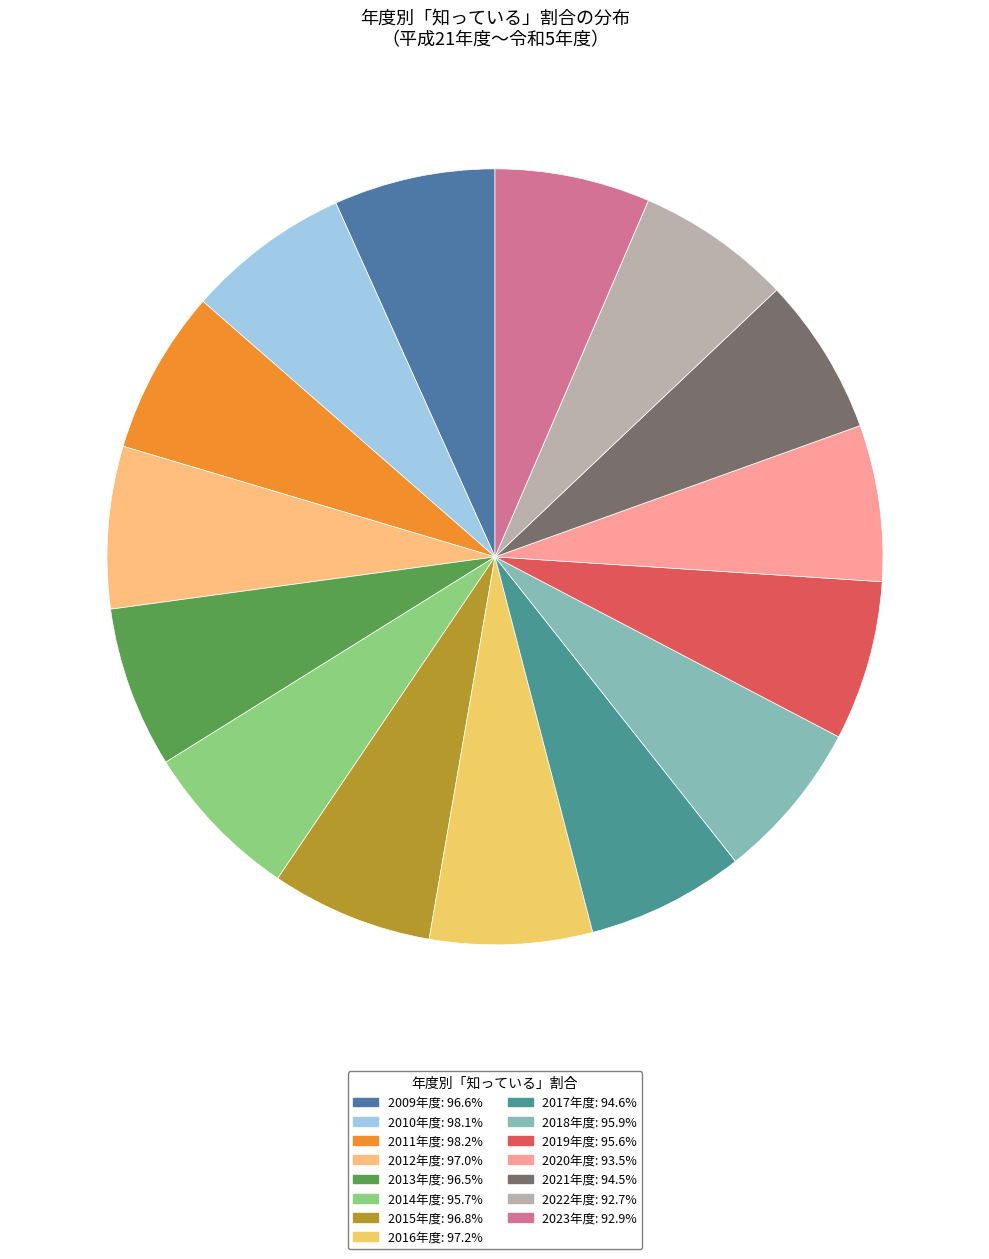

To the nearest percent, what percentage of the pie is 2016年度?

7%